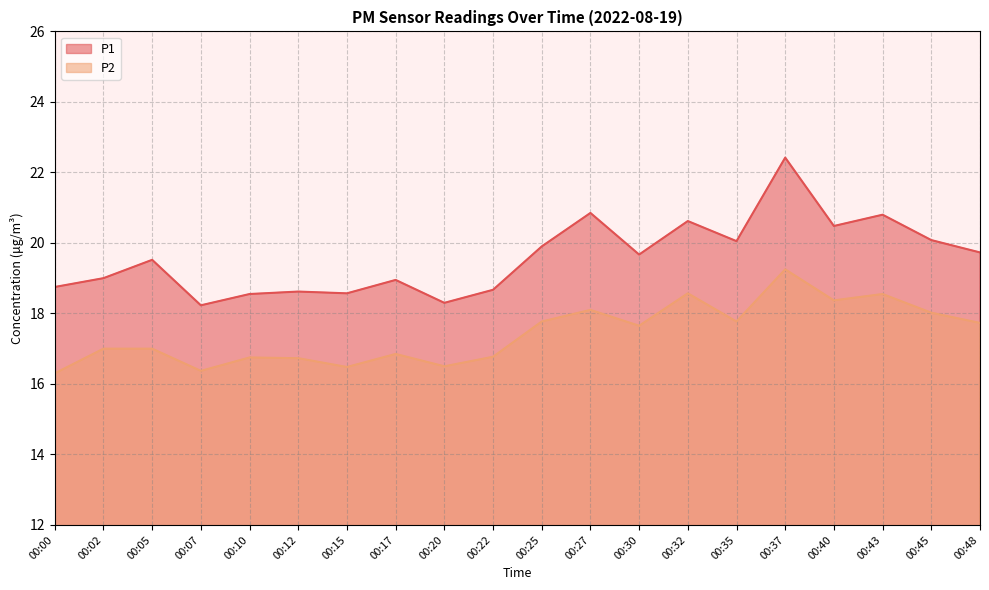

What is the sum of the P1 values at 00:30 and 00:43?

40.5